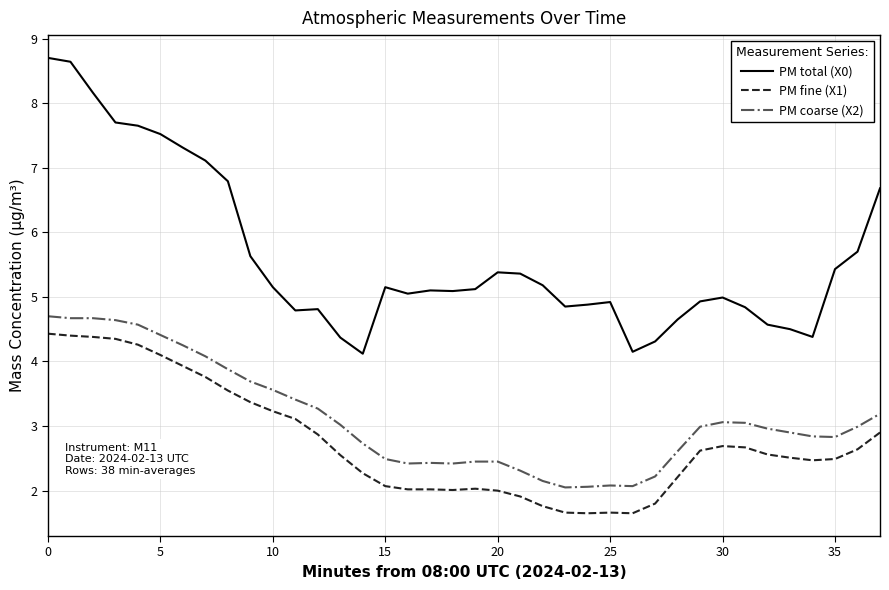

Which series has the largest total across all categories?

PM total (X0)